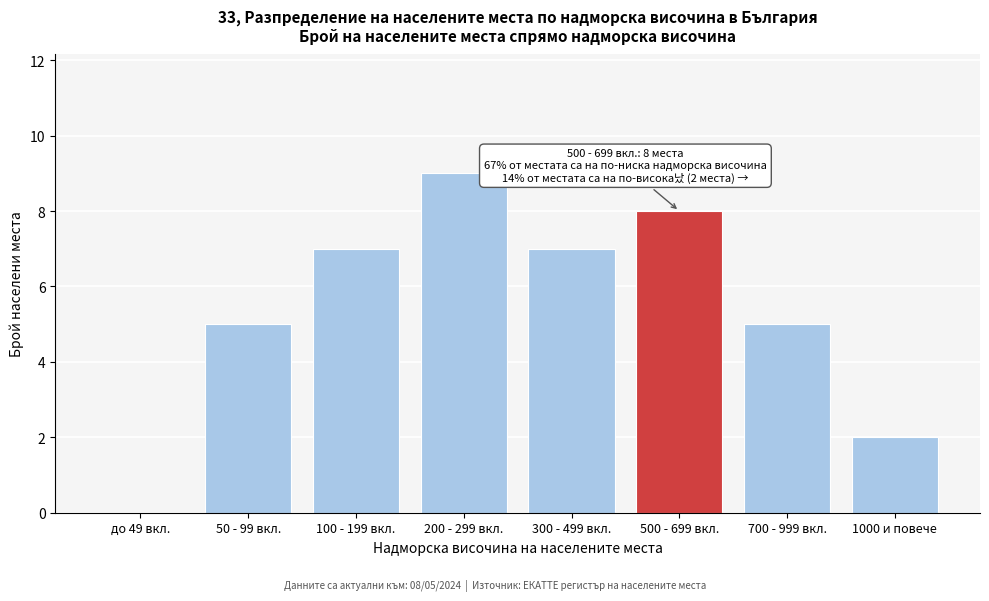

Reading left to right, what are all the values shown in this chart?

до 49 вкл.=0	50 - 99 вкл.=5	100 - 199 вкл.=7	200 - 299 вкл.=9	300 - 499 вкл.=7	500 - 699 вкл.=8	700 - 999 вкл.=5	1000 и повече=2